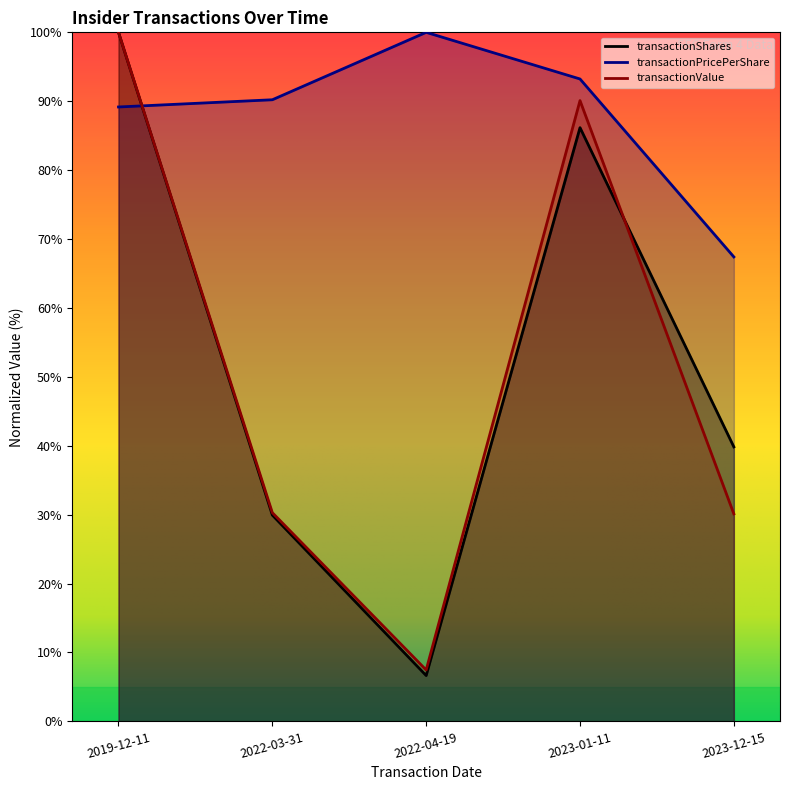

How many lines are shown in the chart?

3